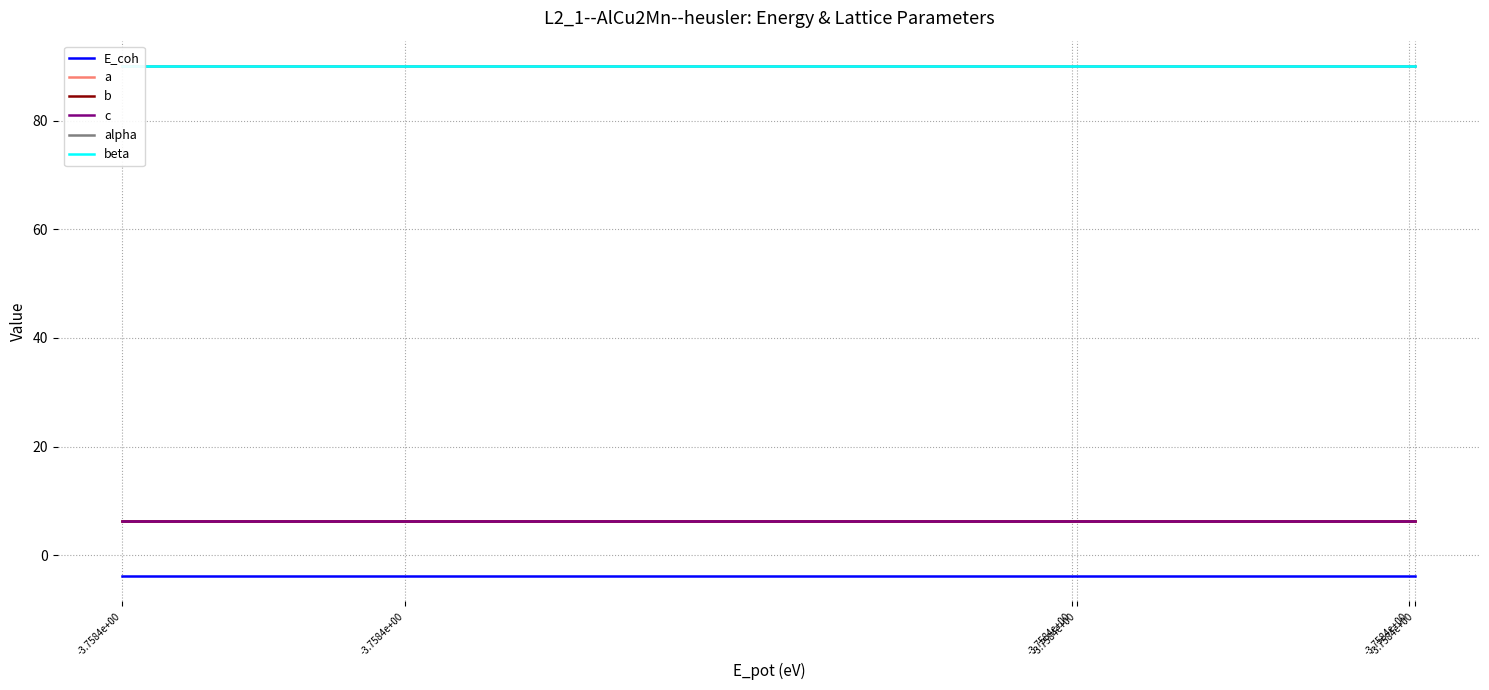

How many lines are shown in the chart?

6